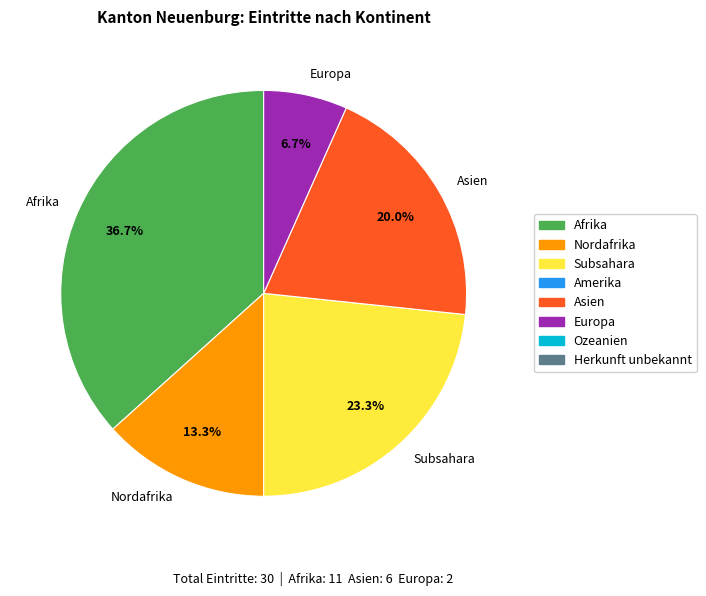

Between Asien and Subsahara, which is larger?

Subsahara